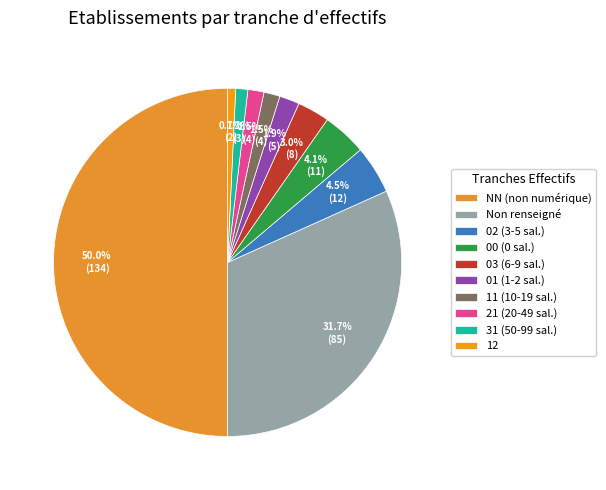

Count the number of slices in the pie.

10